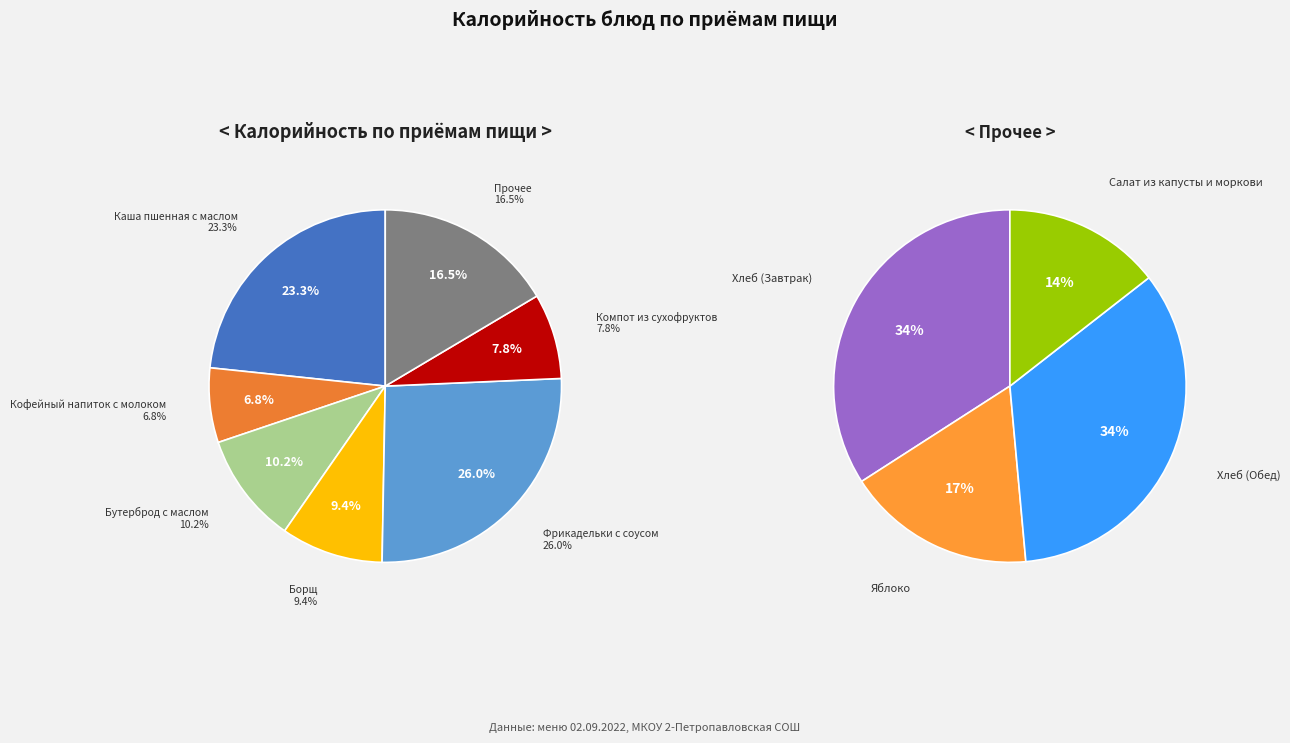

Does any single category account for the majority?

No